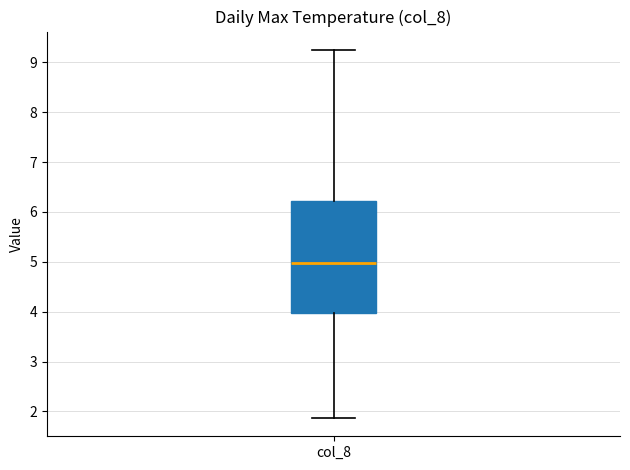

Where does the lower whisker of the box for col_8 end on the y-axis? The values are not printed on the chart, so give them approximately, as read against the axis.

1.9